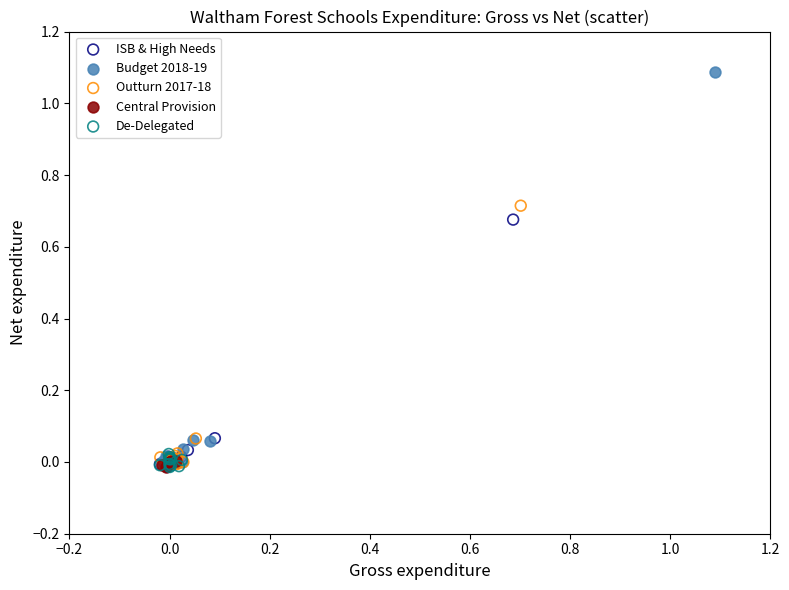

What are all the series names shown in the legend?

ISB & High Needs, Budget 2018-19, Outturn 2017-18, Central Provision, De-Delegated